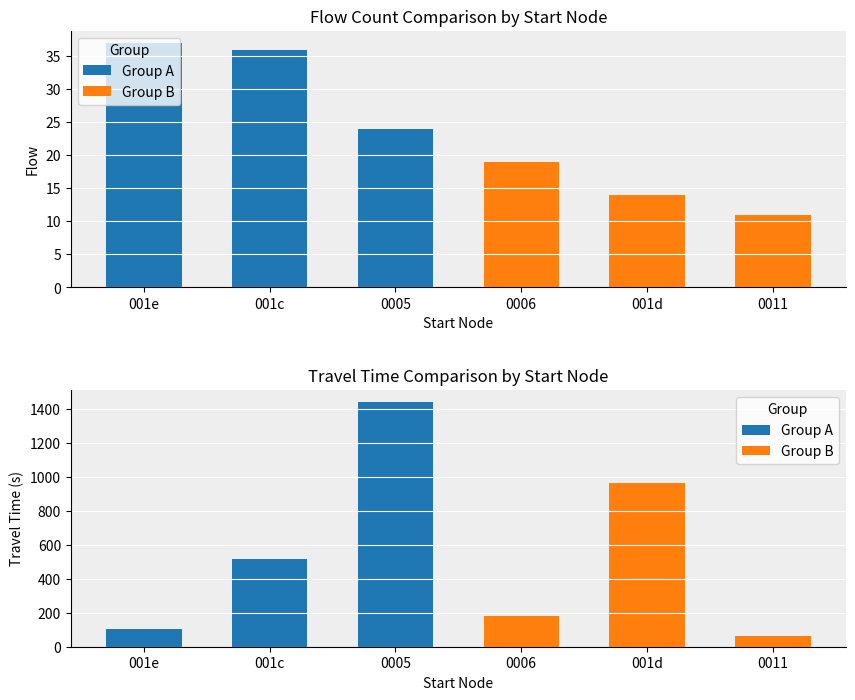

At which category does the chart reach its peak across all series?

0005